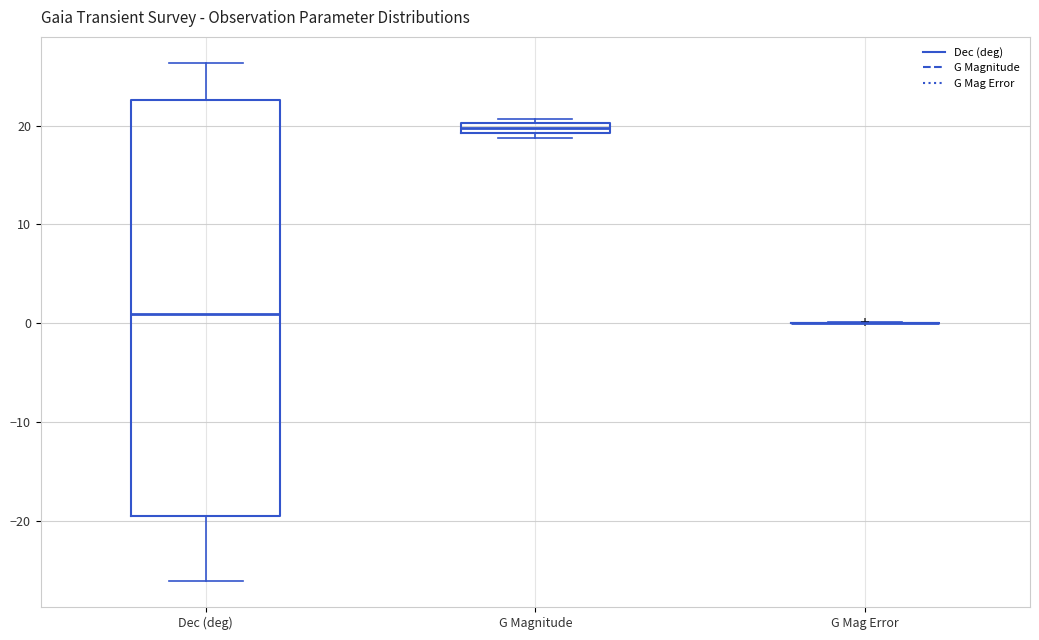

Comparing the boxes themselves (not the whiskers), which one is the tallest?

Dec (deg)